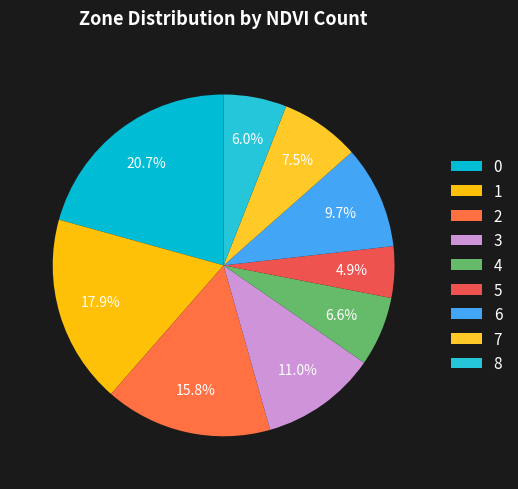

How many segments does this pie chart have?

9